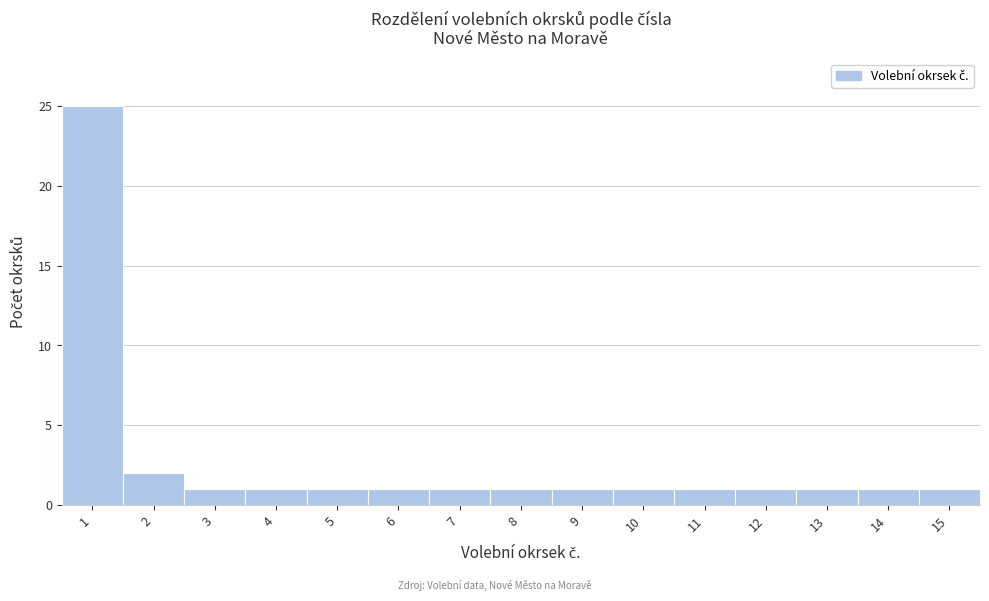

Reading left to right, transcribe this chart: for each bar, give the range it covers on the x-axis and its height. The values are not printed on the chart, so give them approximately, as read against the axis.

0.5 to 1.5: 25
1.5 to 2.5: 2
2.5 to 3.5: 1
3.5 to 4.5: 1
4.5 to 5.5: 1
5.5 to 6.5: 1
6.5 to 7.5: 1
7.5 to 8.5: 1
8.5 to 9.5: 1
9.5 to 10.5: 1
10.5 to 11.5: 1
11.5 to 12.5: 1
12.5 to 13.5: 1
13.5 to 14.5: 1
14.5 to 15.5: 1